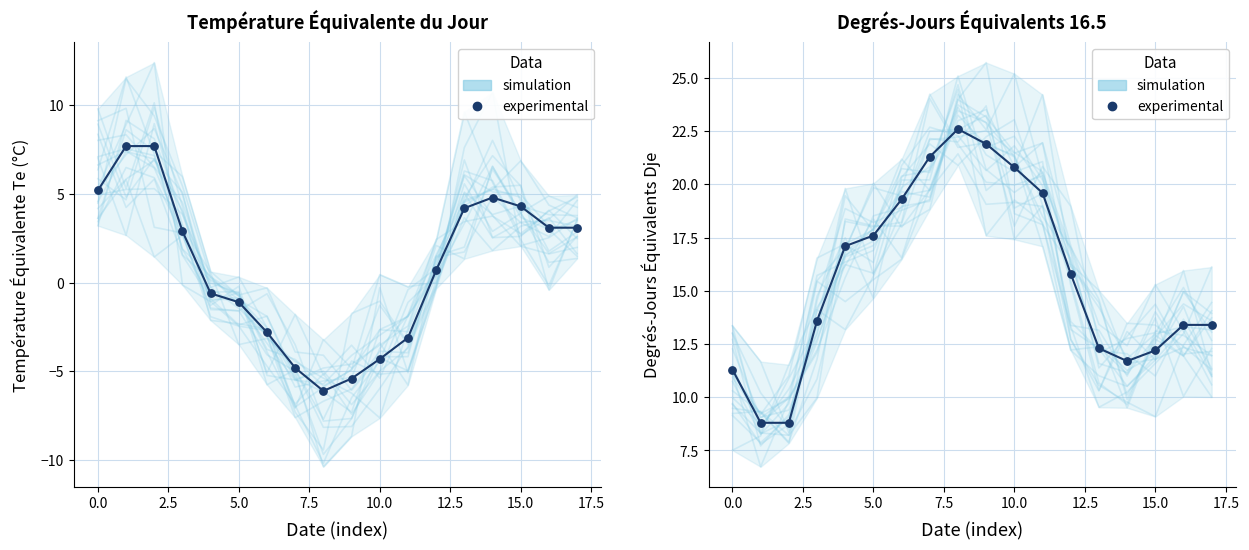

What is the change in value from 11 to 17?

-6.2